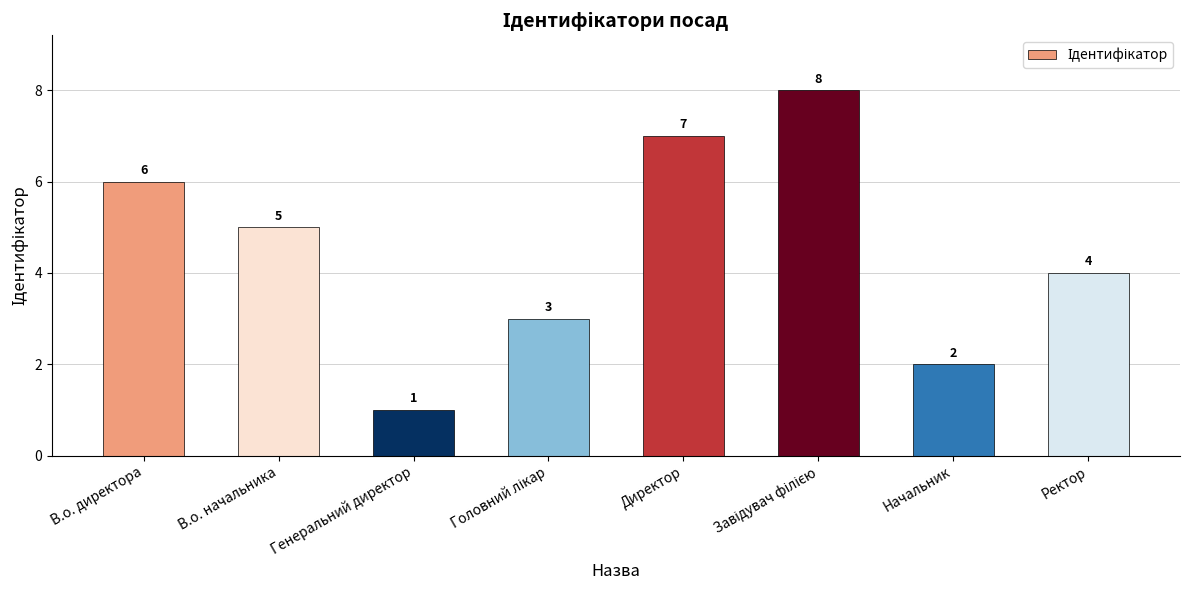

Does the chart contain stacked bars?

No